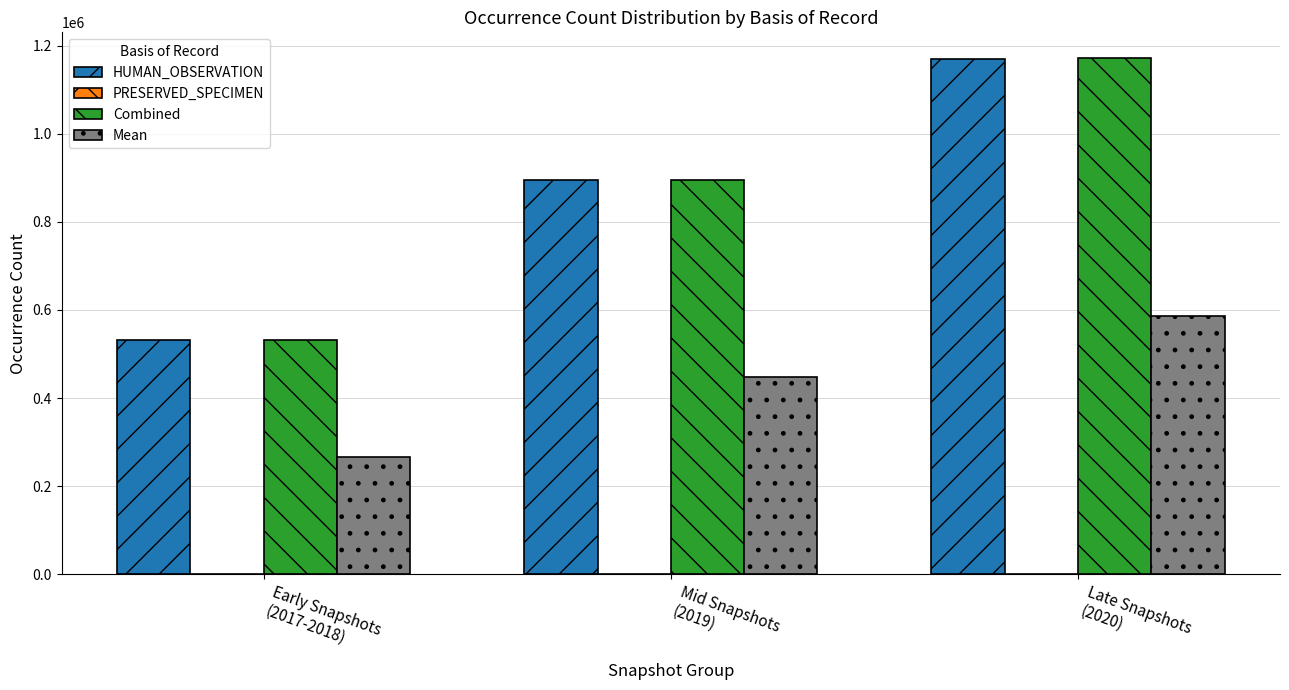

What is the sum of all HUMAN_OBSERVATION values?

2596132.0